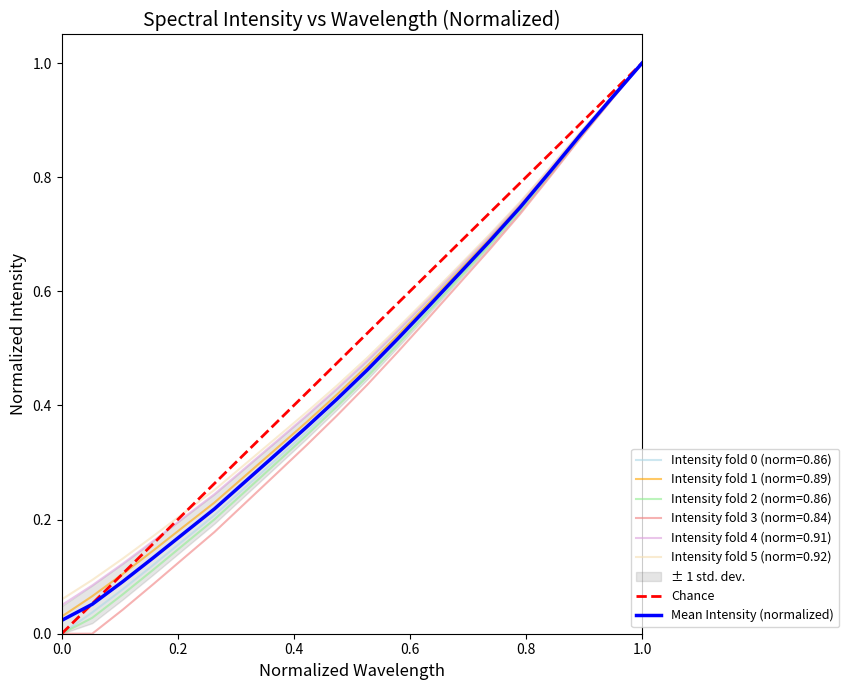

Which category has the highest value in the Intensity fold 0 (norm=0.86) series?

1.0